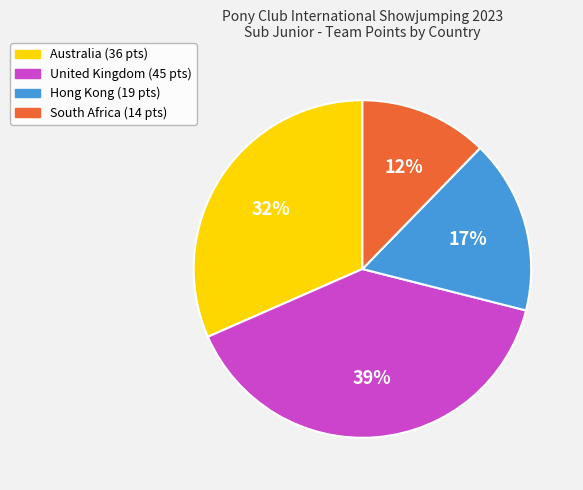

Does Australia account for over 50% of the chart?

No